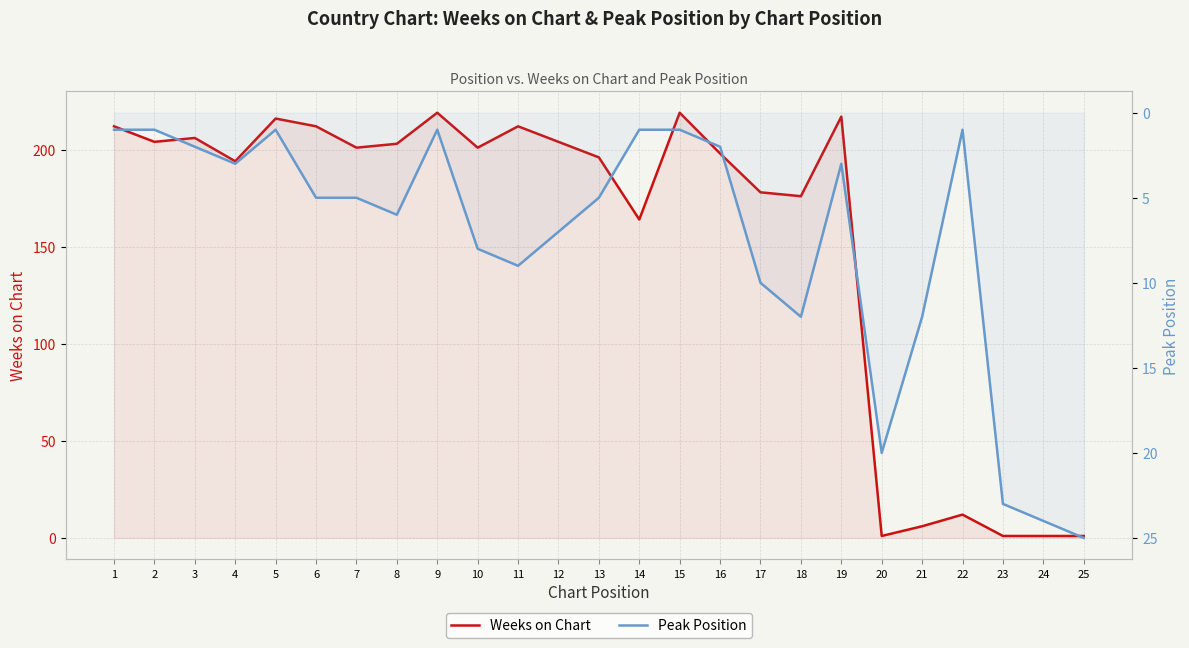

Where do Peak Position and Weeks on Chart first cross each other?

19 and 20